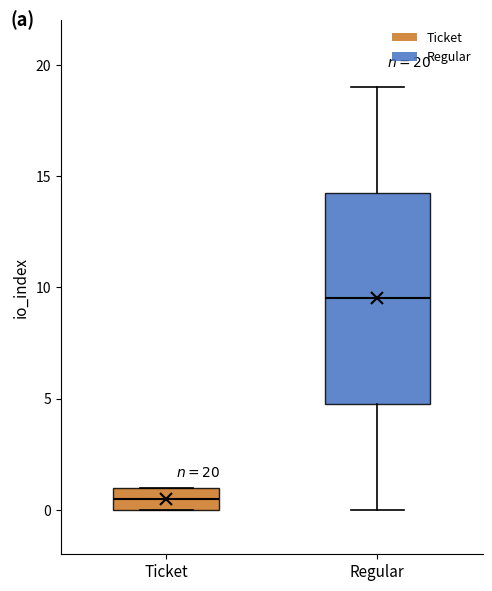

Which box has the lowest median line?

Ticket